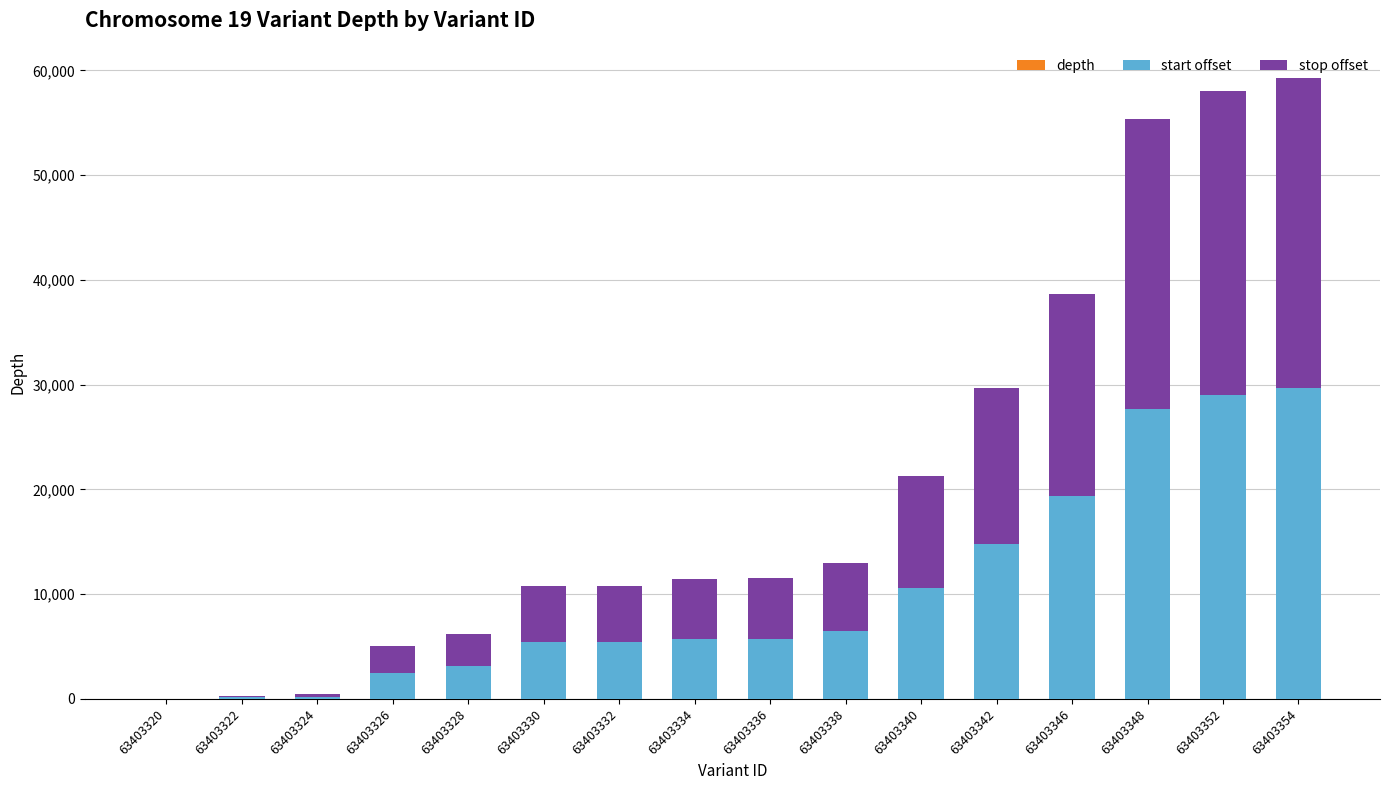

Are the bars grouped side by side (vs. stacked)?

No